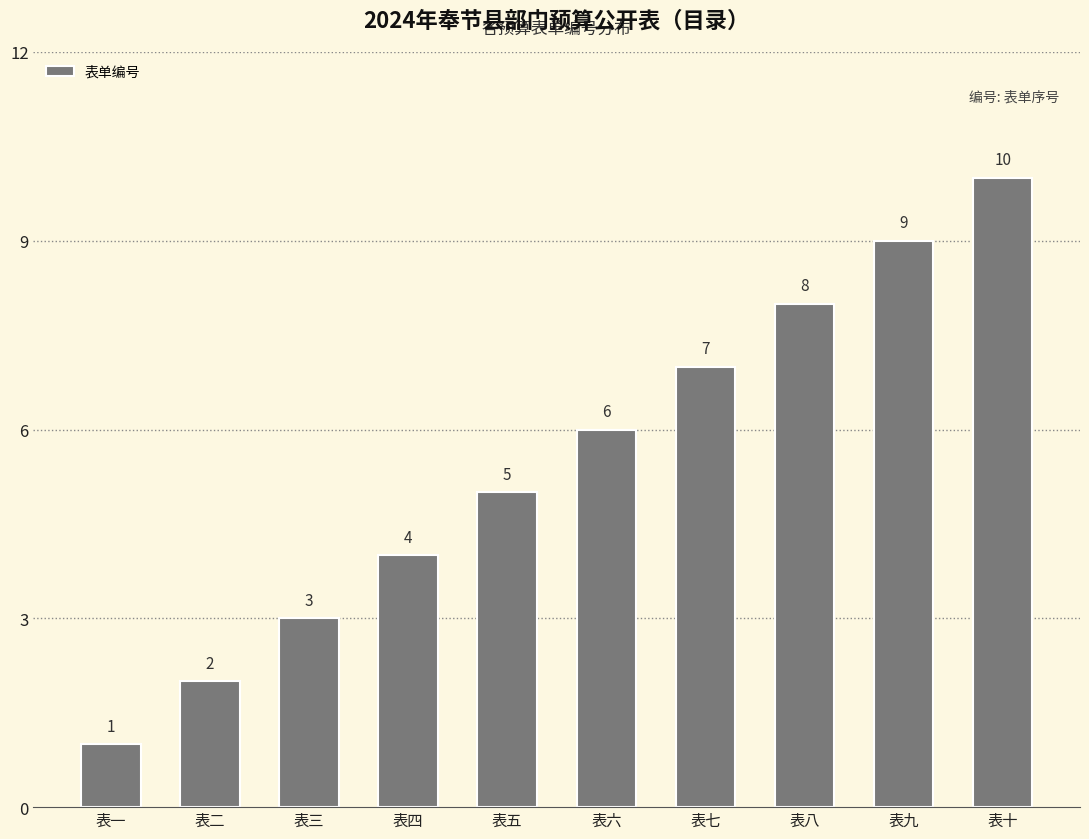

Which label corresponds to the smallest value in the chart?

表一